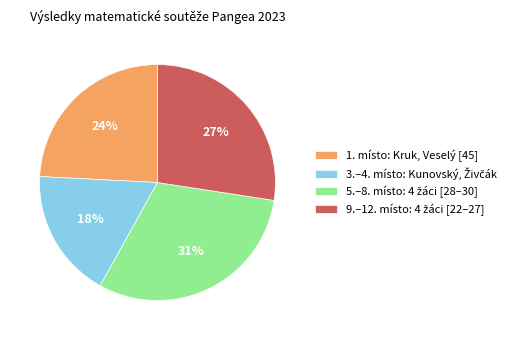

Is there any slice that represents more than half of the pie?

No